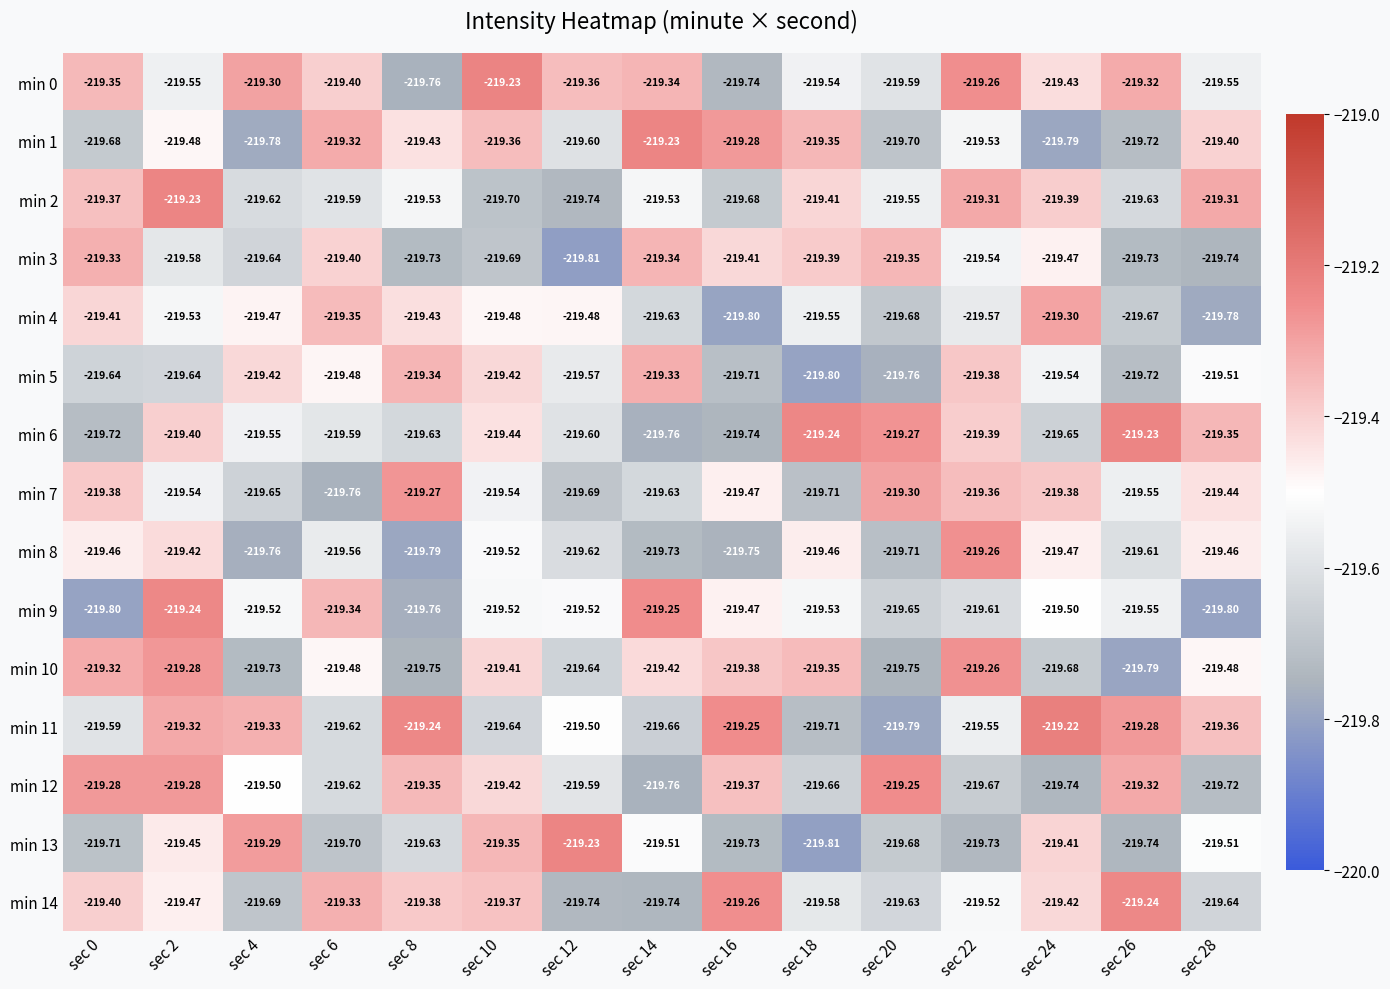

Is the value of min 13 at sec 2 greater than the value of min 10 at sec 16?

No